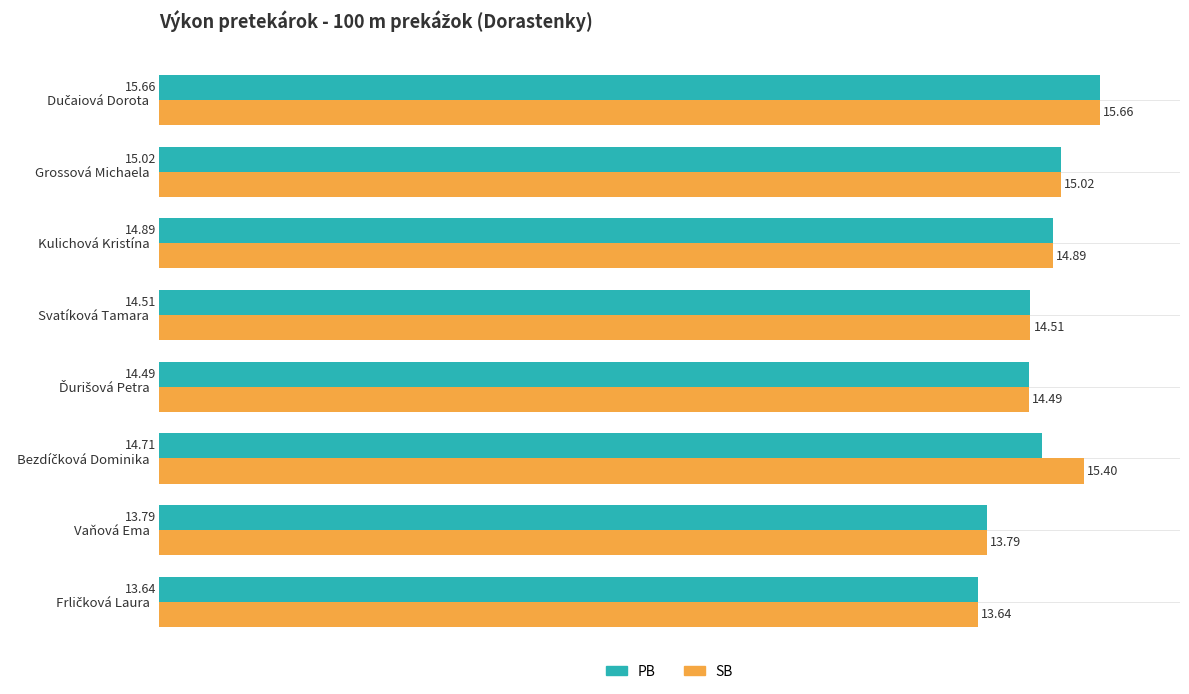

How many values in the SB series are below 14?

2